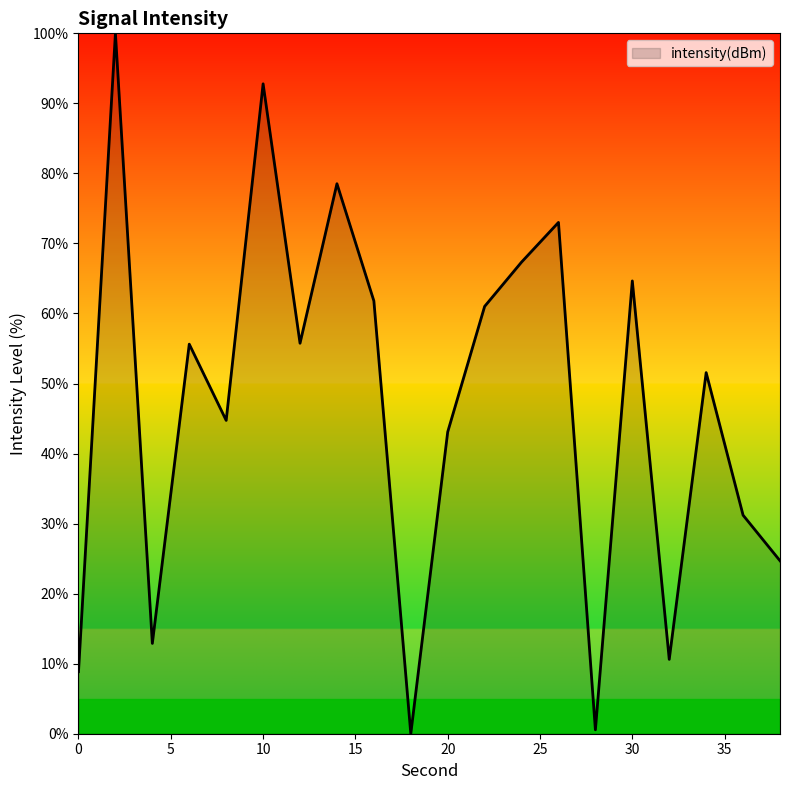

How many interior local valleys (lower than both neighbors) does the data have?

6